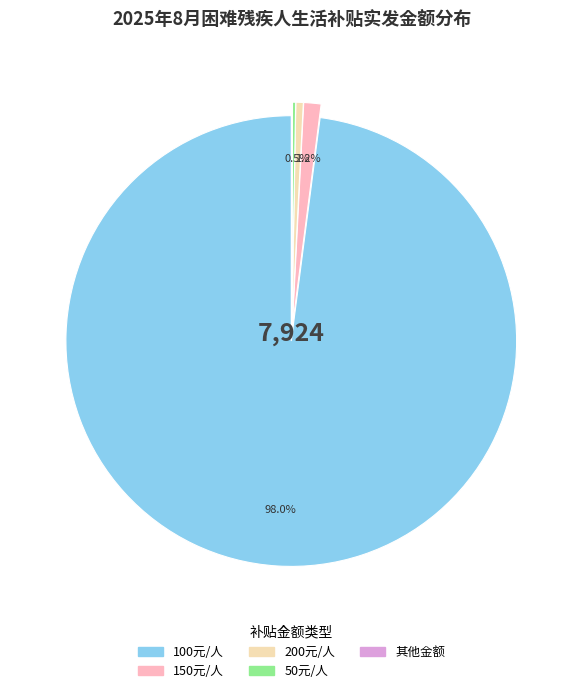

To the nearest percent, what is the average slice percentage?

20%